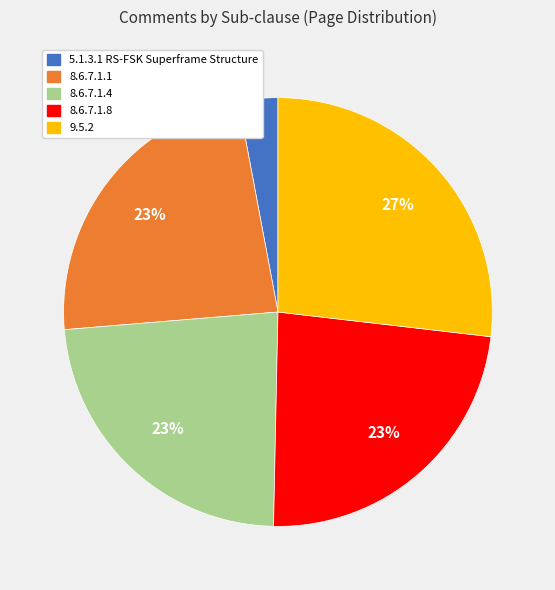

Between 9.5.2 and 8.6.7.1.4, which is larger?

9.5.2